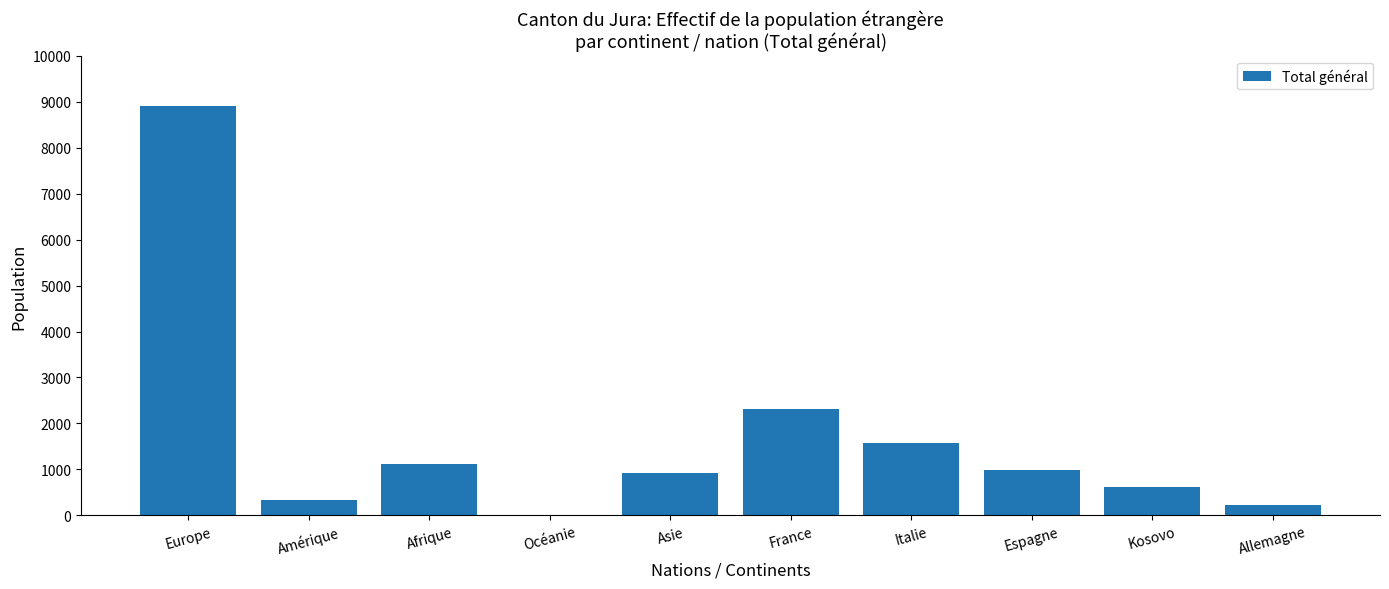

What is the maximum value shown in the chart?

8917